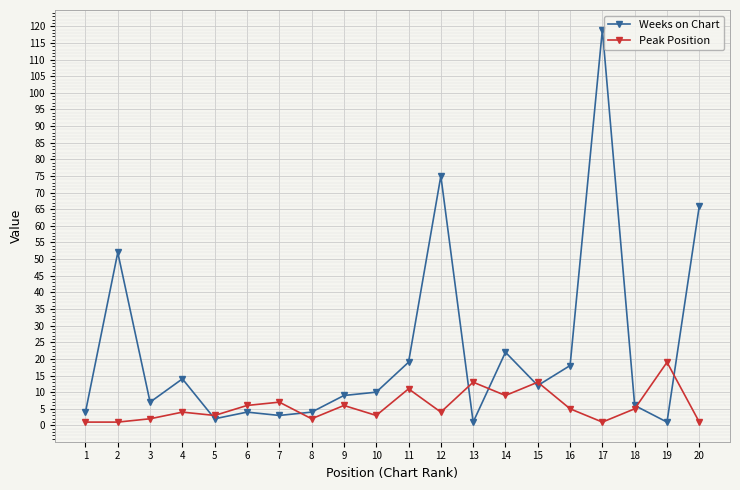

What are all the series names shown in the legend?

Weeks on Chart, Peak Position